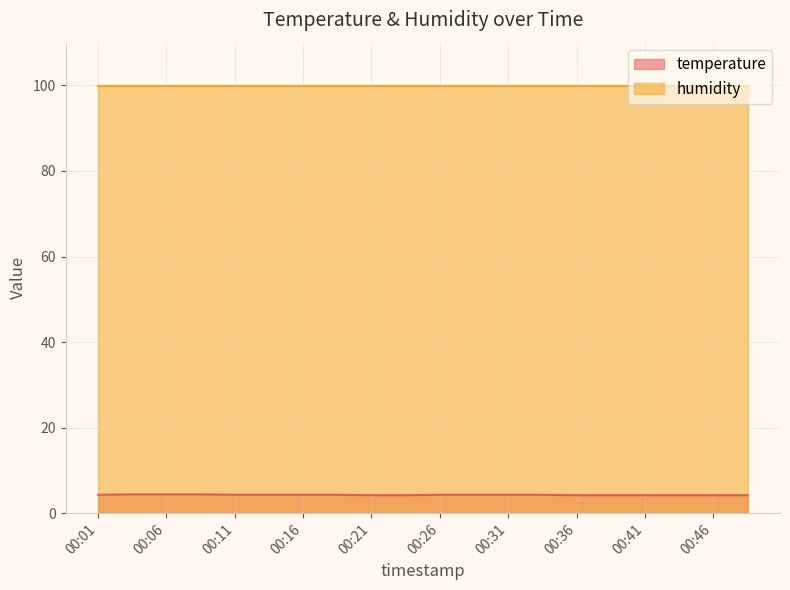

Read the value at 00:06.

4.4